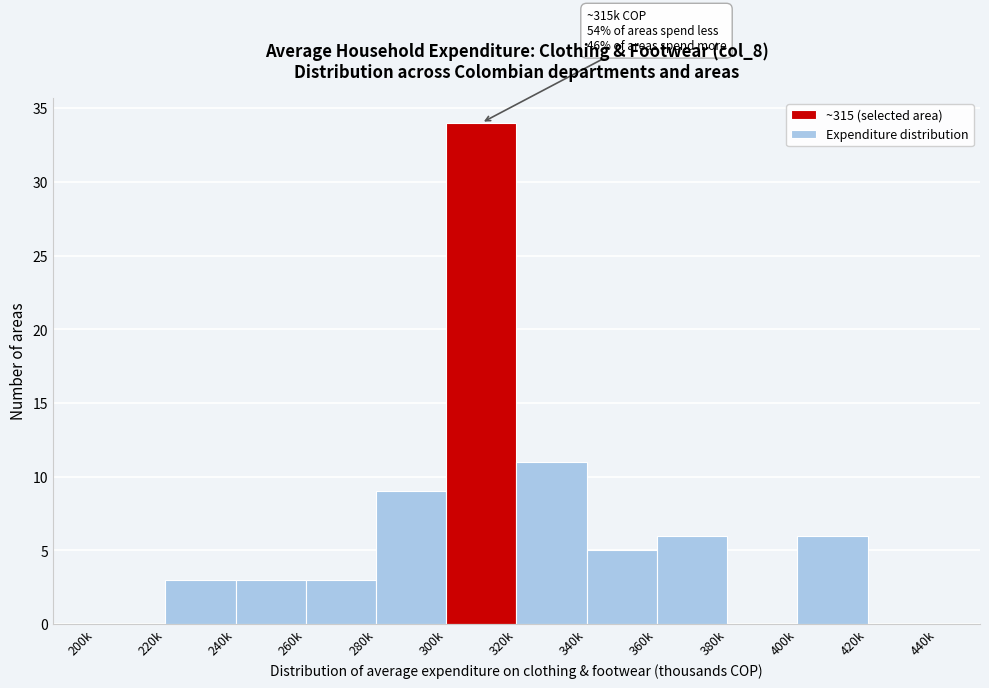

Reading left to right, list all the values displayed in this chart.

200k=0	220k=3	240k=3	260k=3	280k=9	300k=34	320k=11	340k=5	360k=6	380k=0	400k=6	420k=0